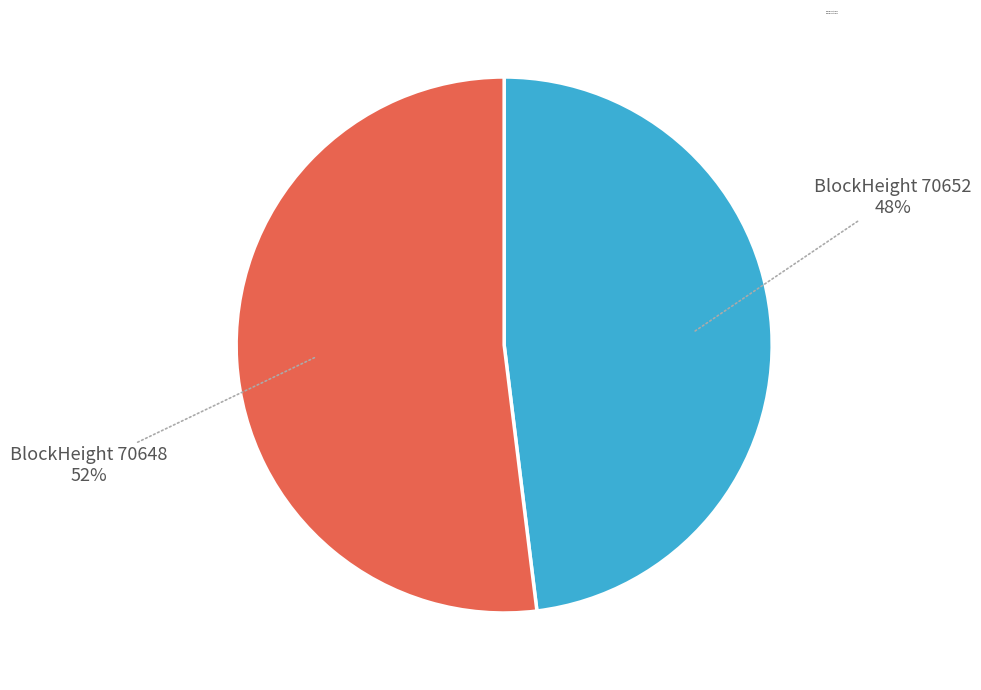

Which slice is the smallest?

BlockHeight 70652